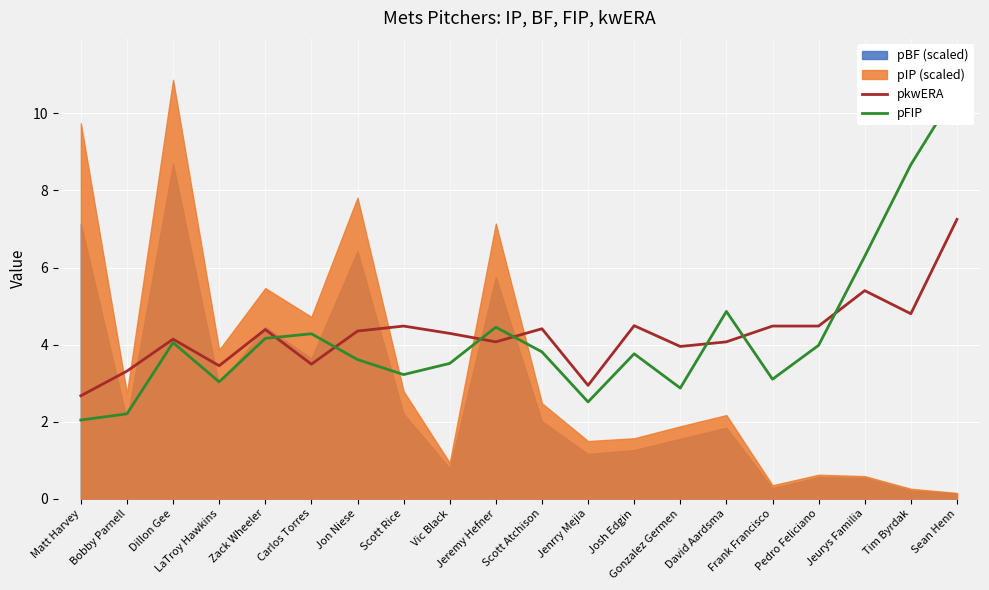

What is the label of the 20th point from the left?

Sean Henn